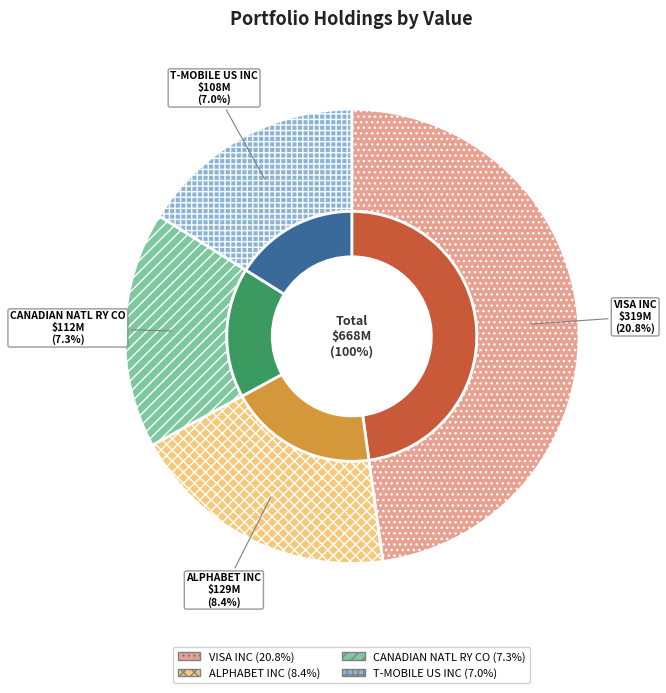

Which slice is the smallest?

T-MOBILE US INC